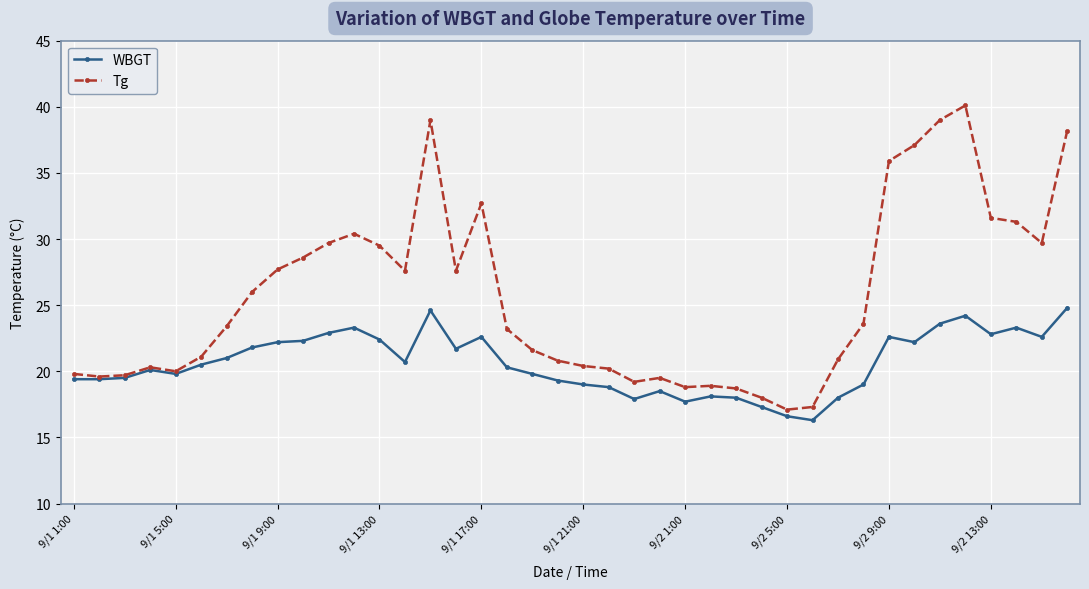

Which series has the widest spread of values?

Tg